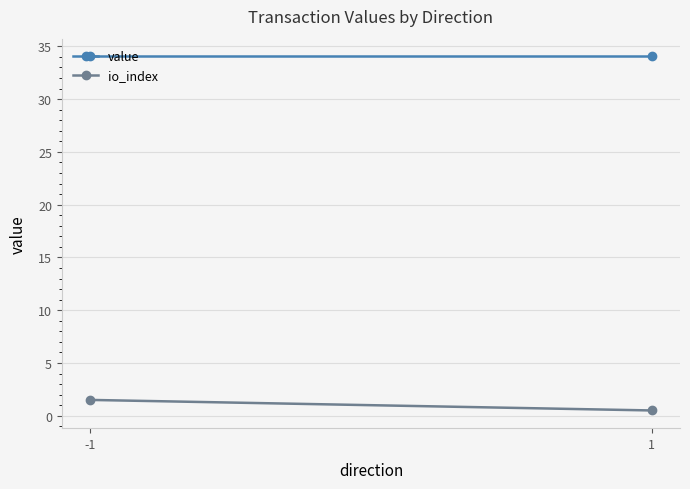

How many data points does each series have?

2